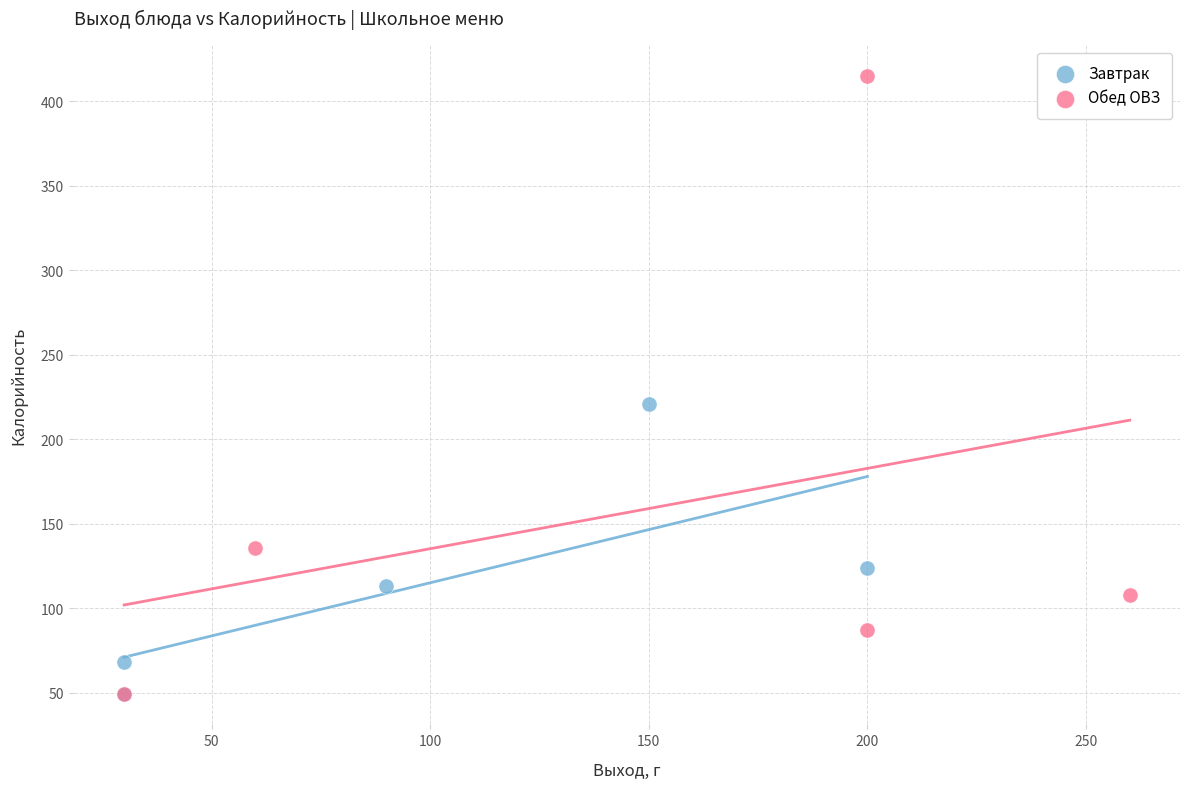

Which series has the widest spread of Y values?

Обед ОВЗ